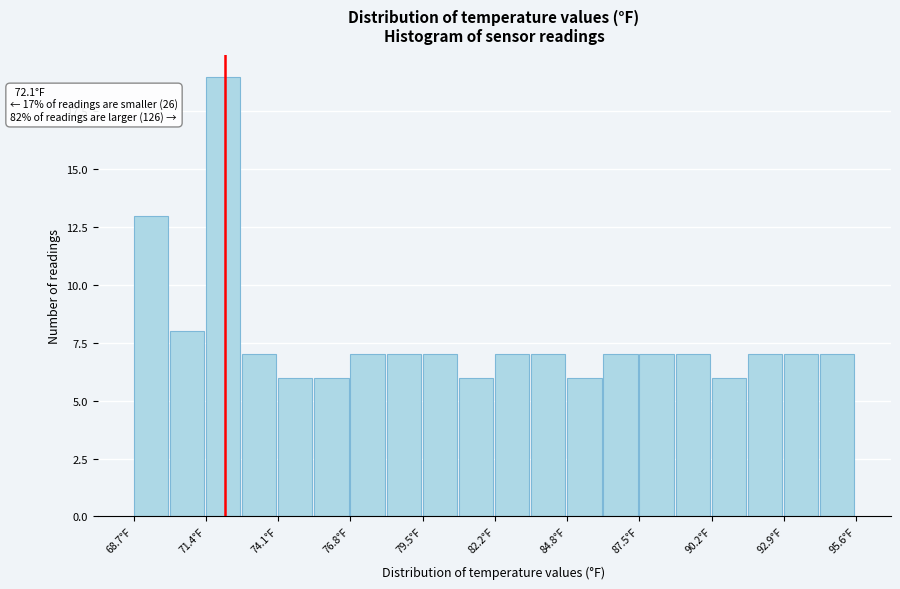

Around what value on the x-axis is the tallest bar? Give the approximate position of its centre, as read against the axis.

72.0